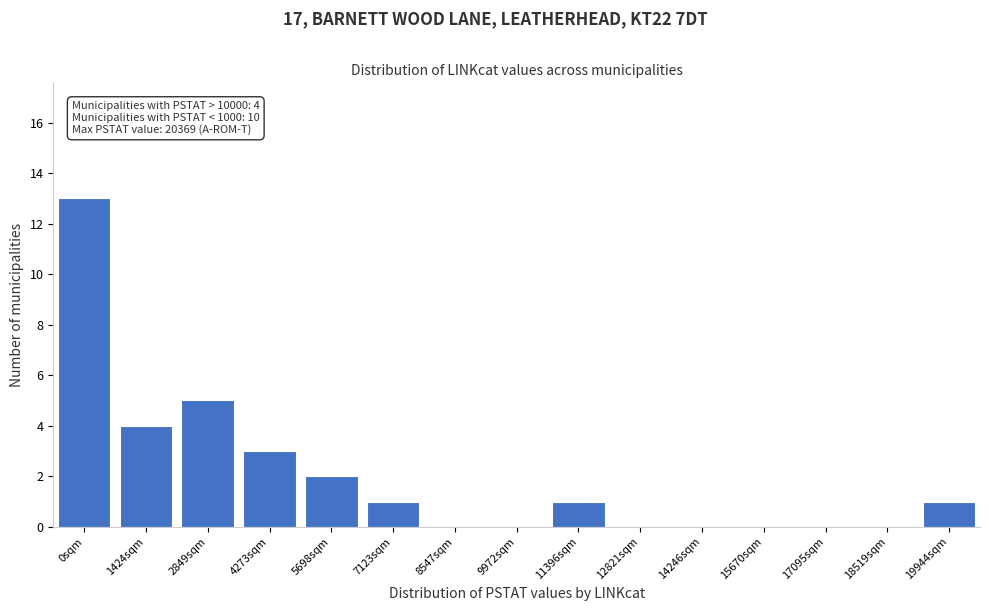

Reading left to right, list all the values displayed in this chart.

0sqm=13	1424sqm=4	2849sqm=5	4273sqm=3	5698sqm=2	7123sqm=1	8547sqm=0	9972sqm=0	11396sqm=1	12821sqm=0	14246sqm=0	15670sqm=0	17095sqm=0	18519sqm=0	19944sqm=1